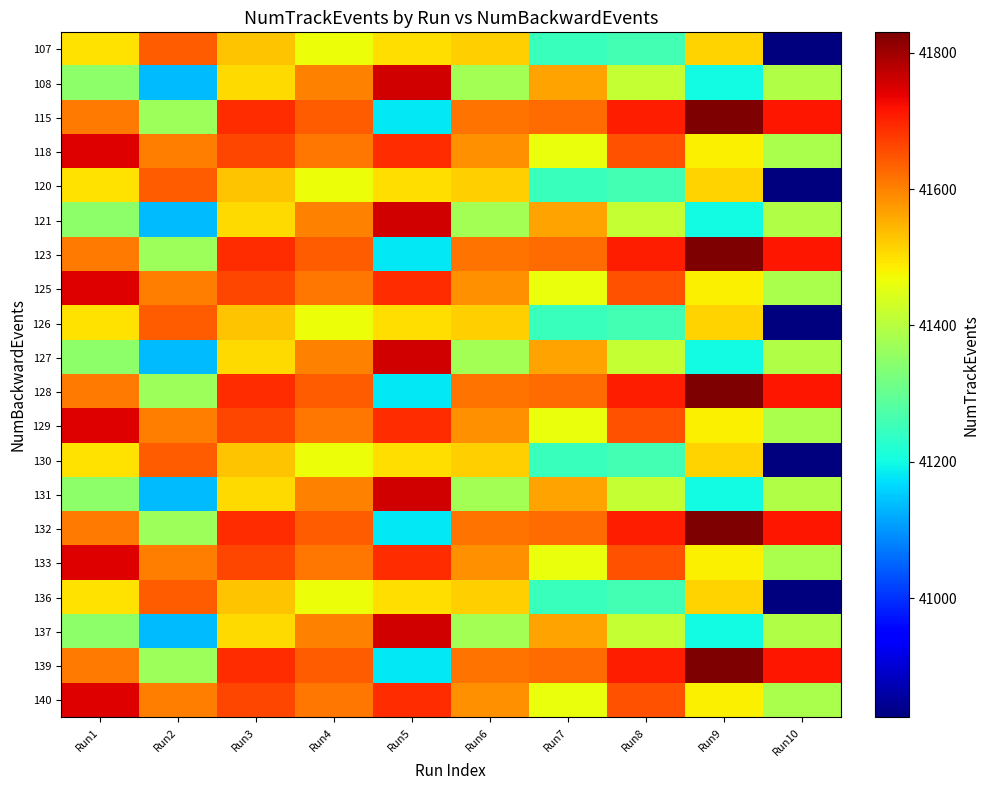

How many series are shown in this chart?

20